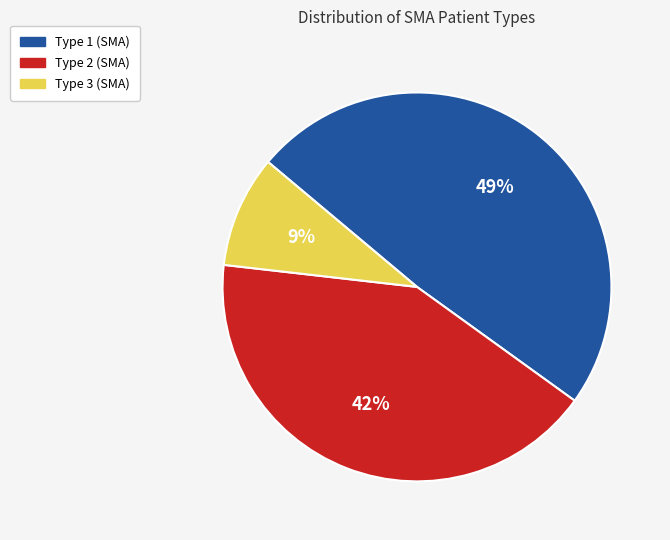

What percentage is the Type 1 (SMA) slice, to the nearest percent?

49%